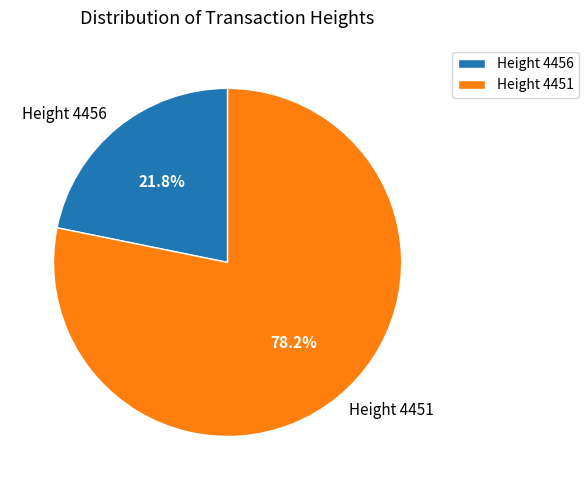

Which category has the biggest portion of the pie?

Height 4451